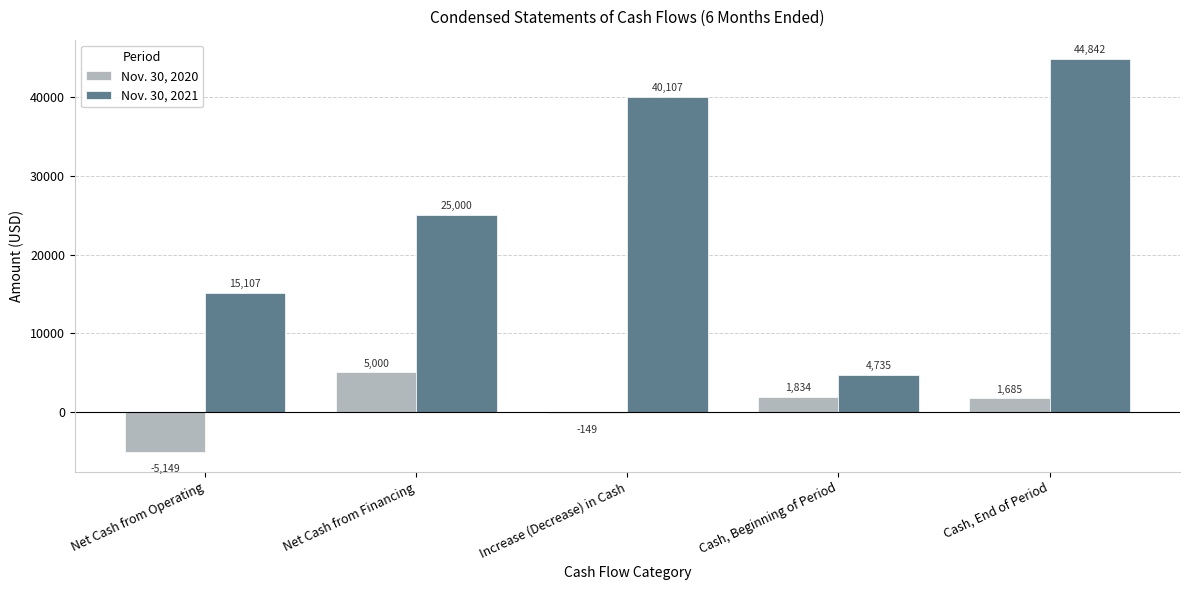

What is the highest value of the Nov. 30, 2021 series?

44842